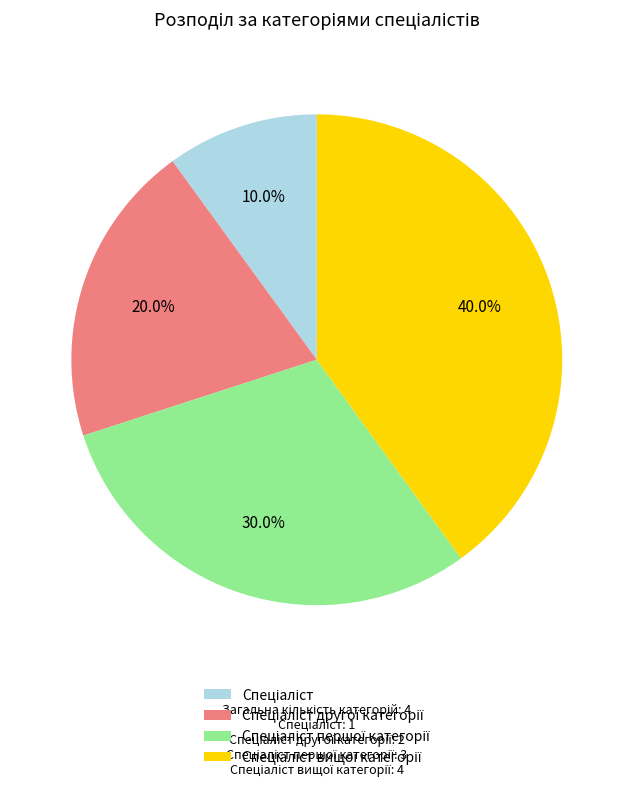

Is there any slice that represents more than half of the pie?

No